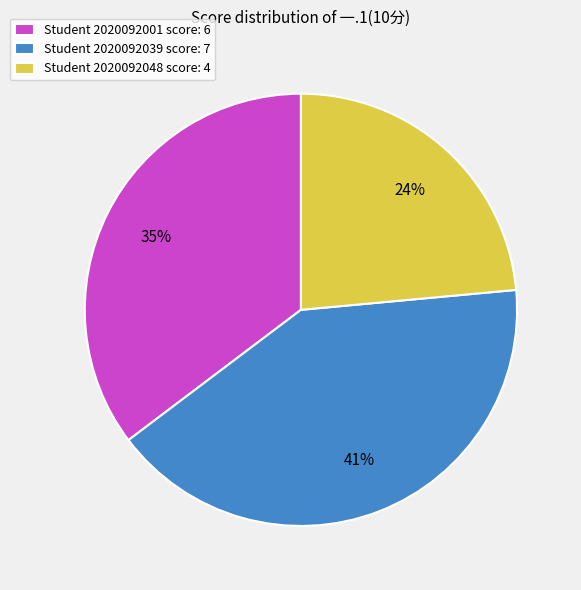

Is it true that Student 2020092039 score: 7 is 33% of the pie?

False